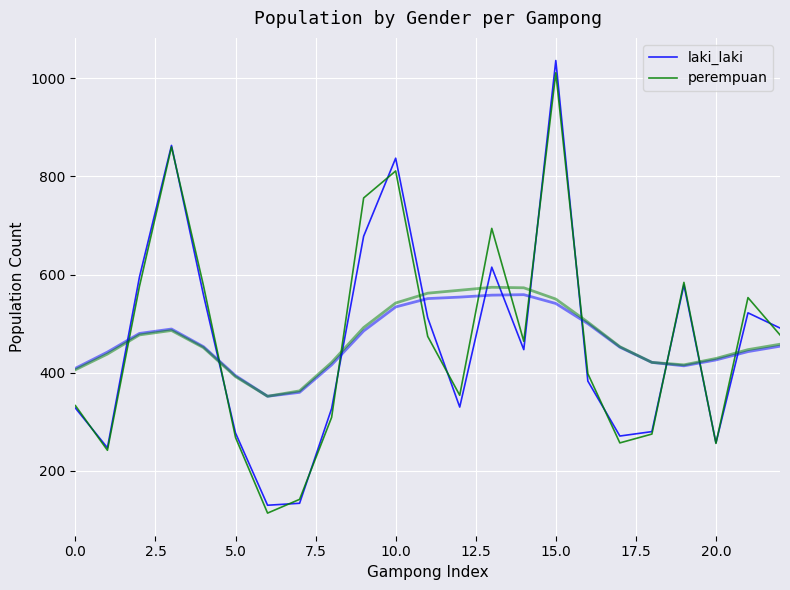

Which series has the widest spread of values?

laki_laki